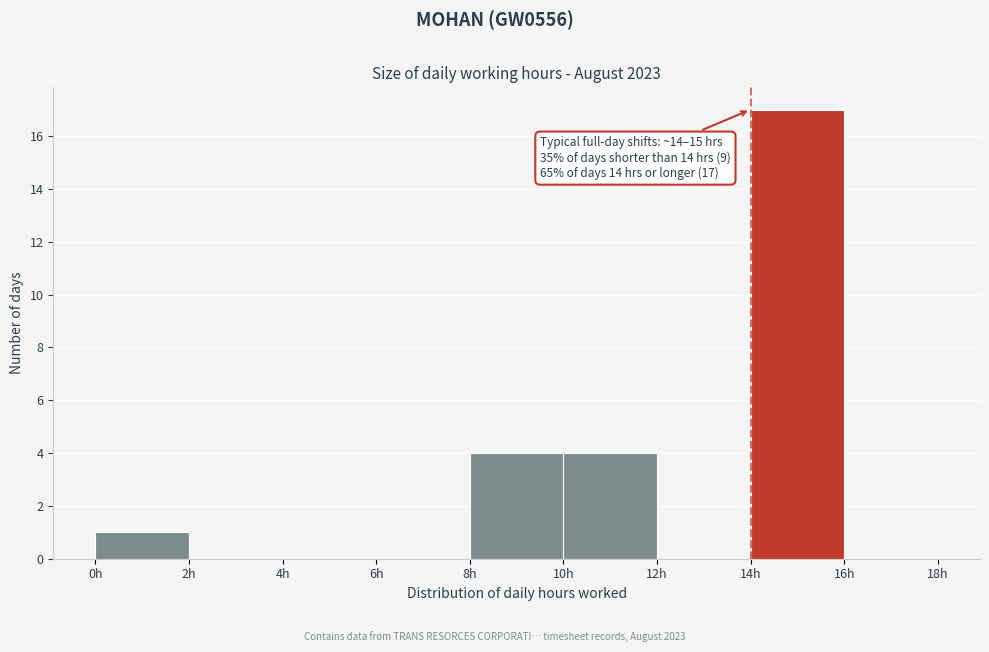

Which range on the x-axis has the tallest bar?

14 to 16